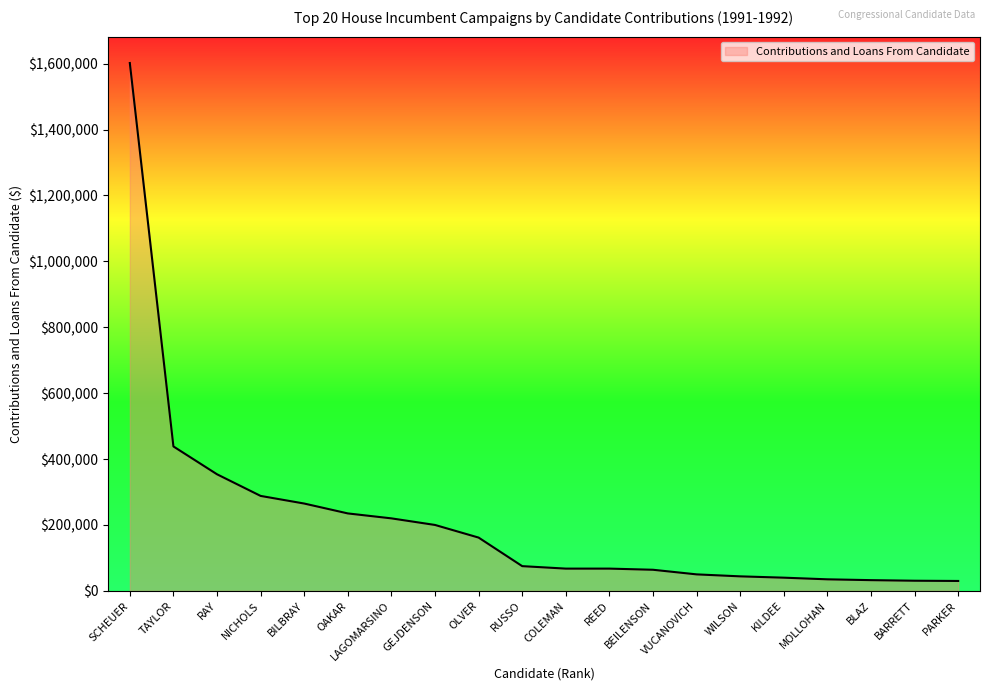

The value at NICHOLS is 288137. True or false?

True